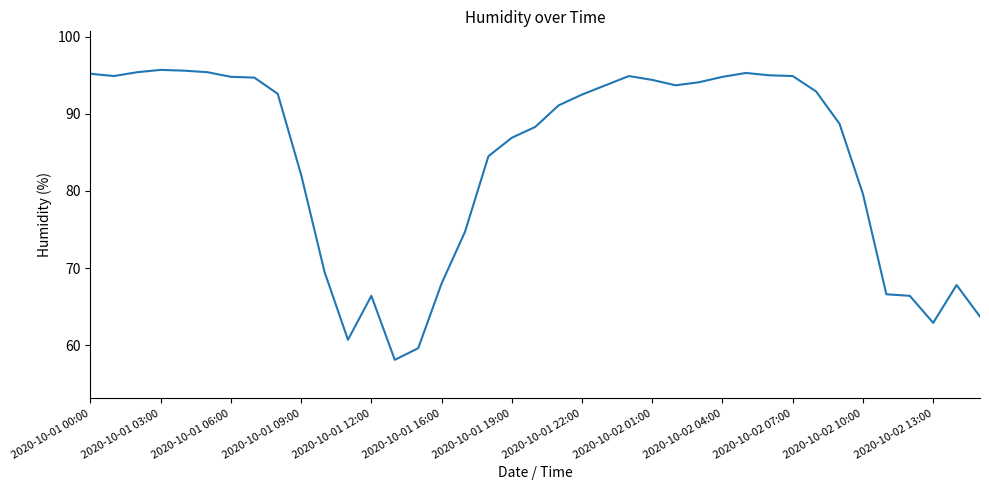

How many lines are shown in the chart?

1